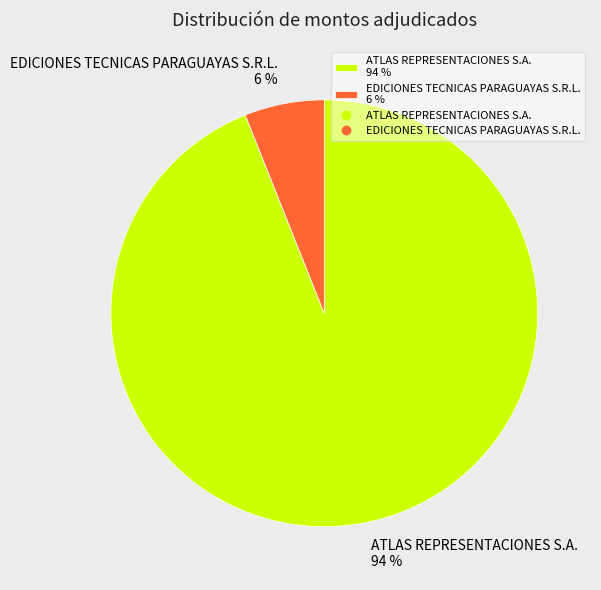

To the nearest percent, what is the difference between the largest and smallest slice percentages?

88%